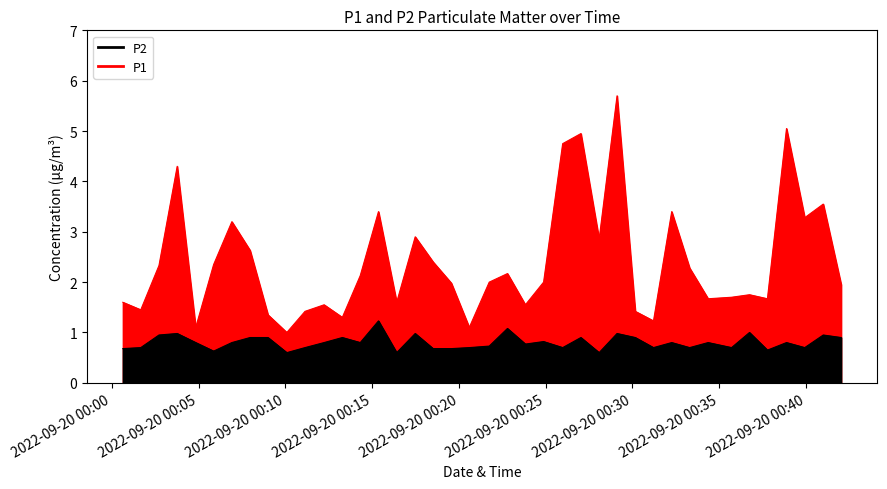

True or false: P2 and P1 intersect in this chart.

False